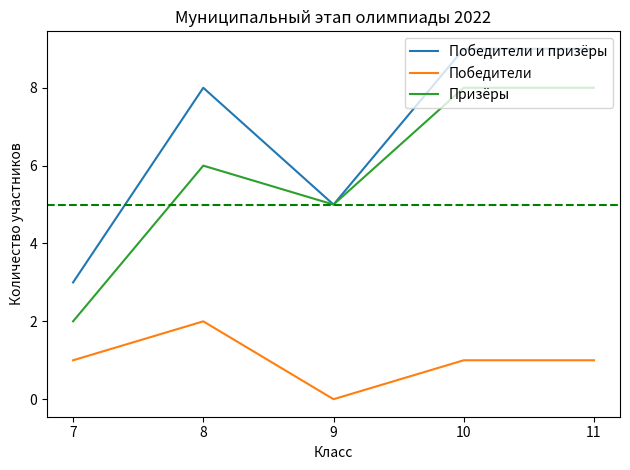

What is the average value of the Победители и призёры series?

7